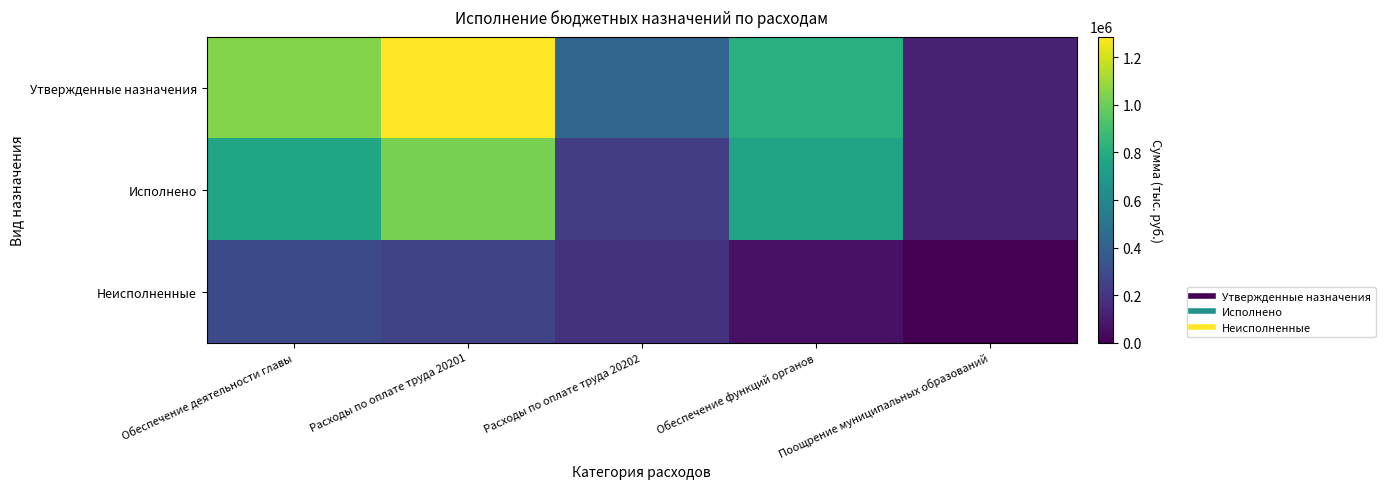

At how many categories does at least one series exceed 1041517?

2